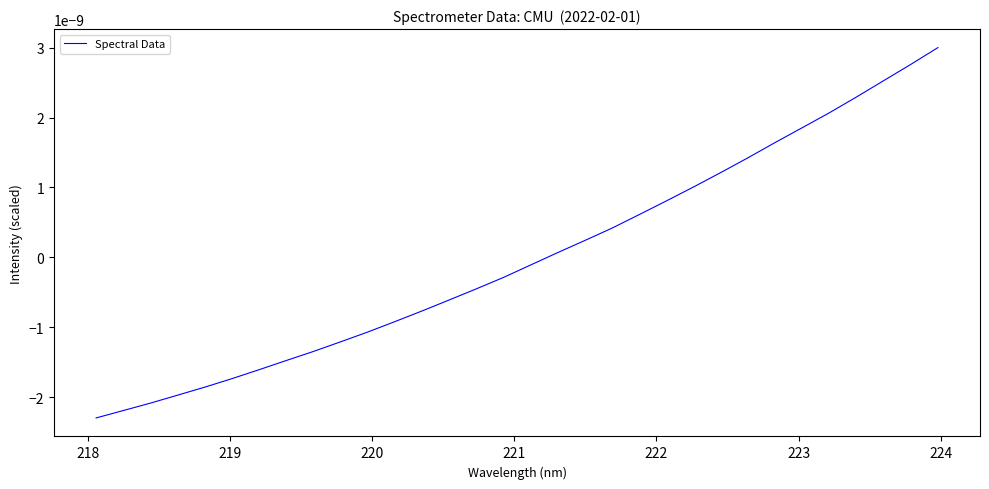

How many lines are shown in the chart?

1